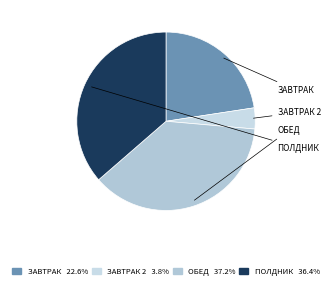

Count the number of slices in the pie.

4